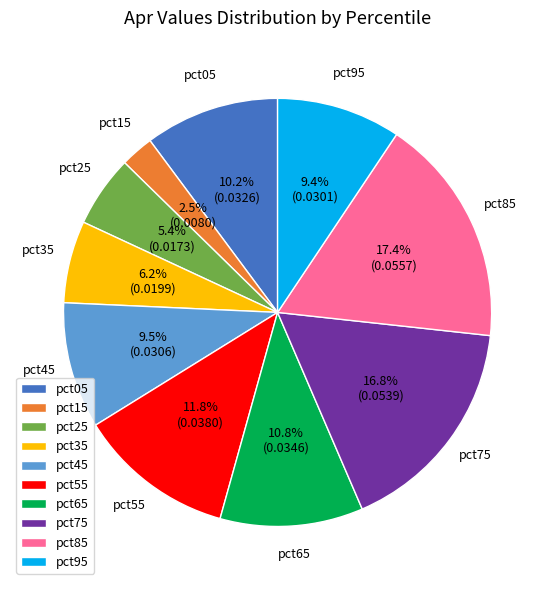

What is the largest slice in the pie chart?

pct85